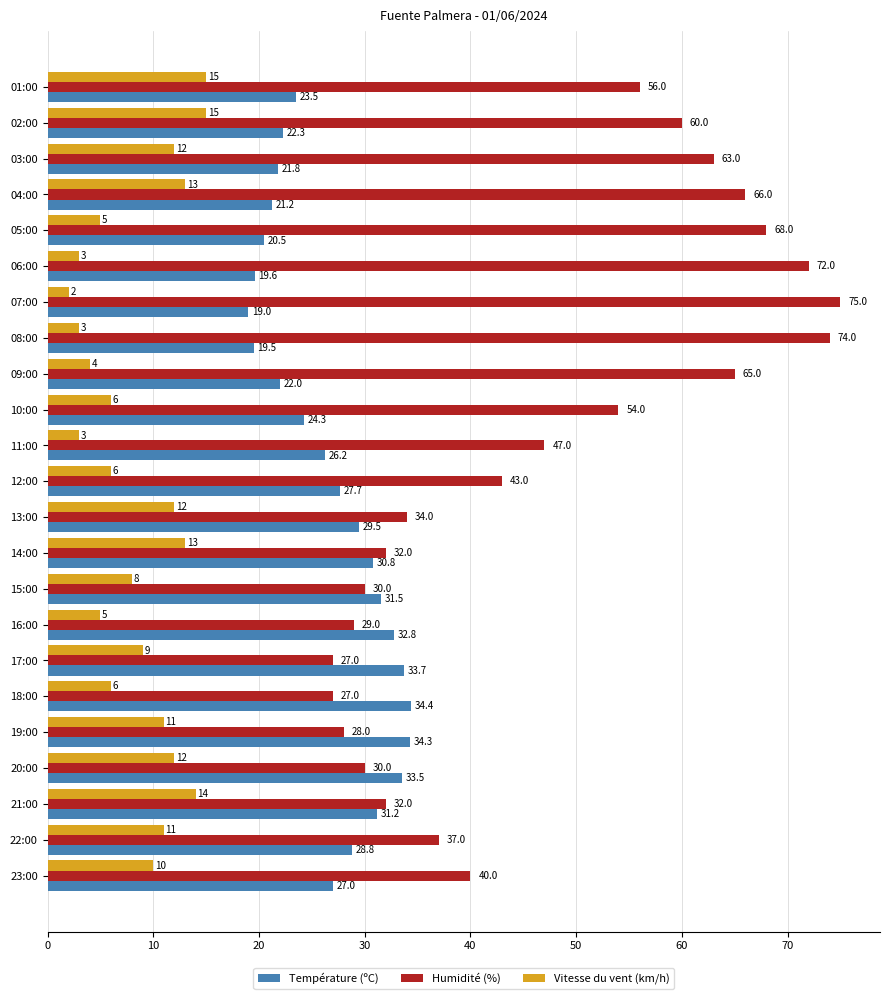

Which label corresponds to the smallest value in the chart?

07:00